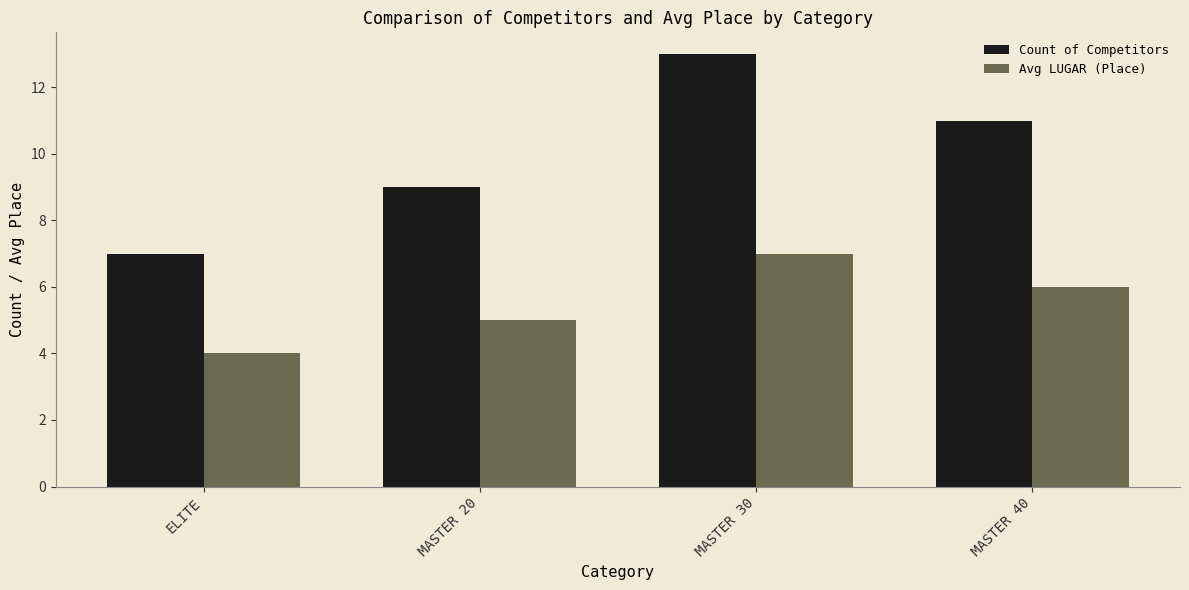

How many bars are there in total?

8